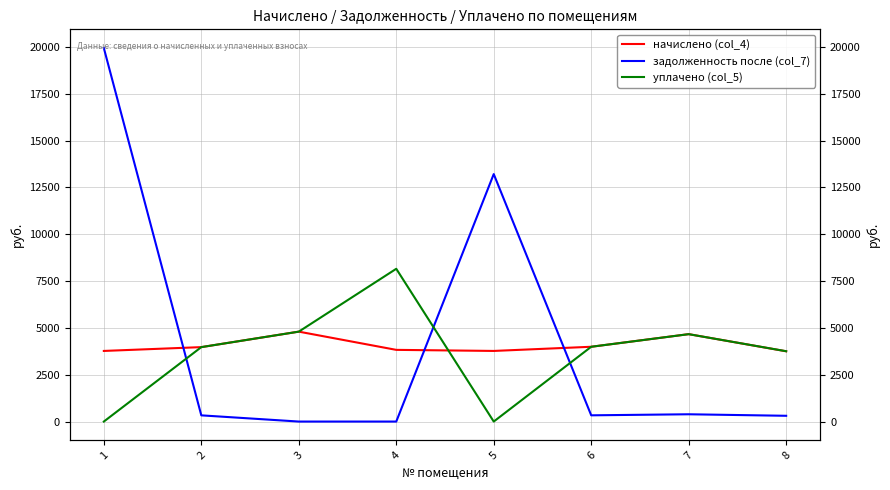

The начислено (col_4) series shows 6465.6 at 6. True or false?

False